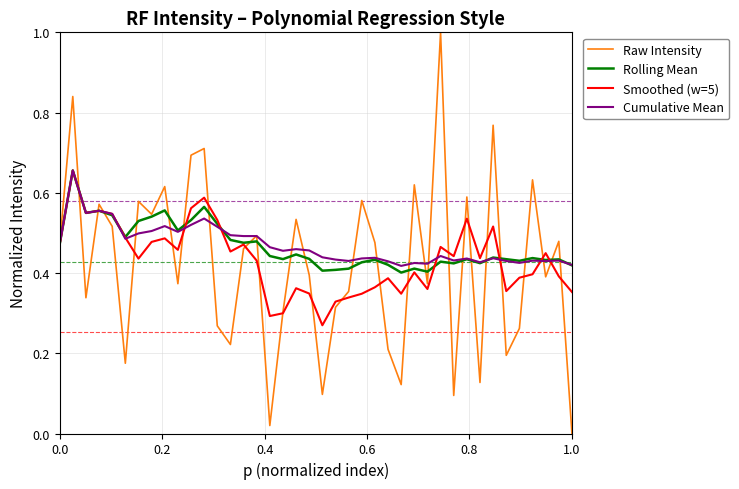

What is the greatest value displayed?

1.0